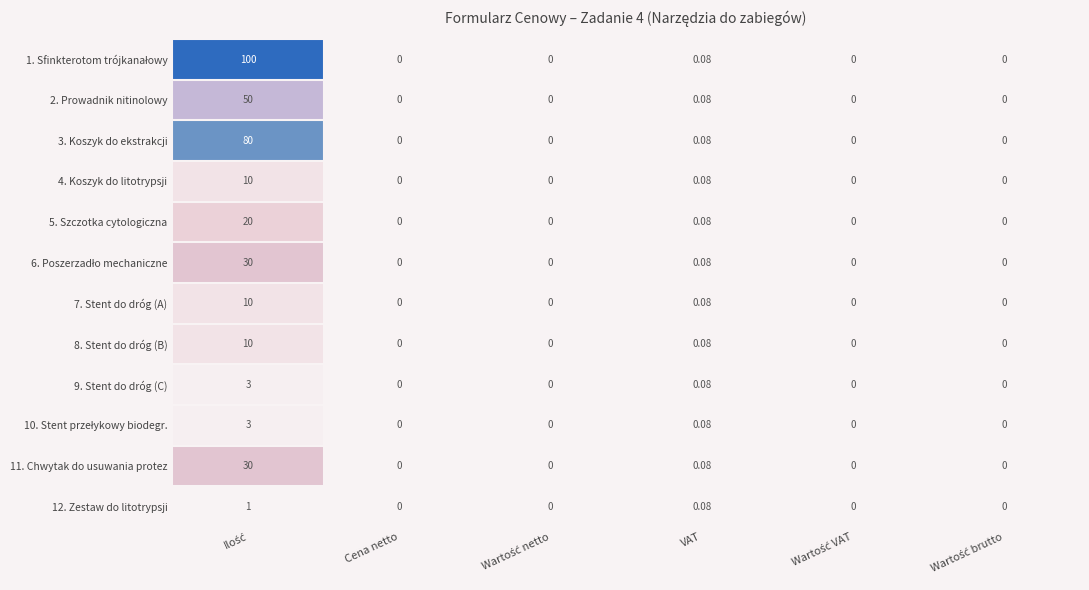

How many distinct data groups are displayed?

12